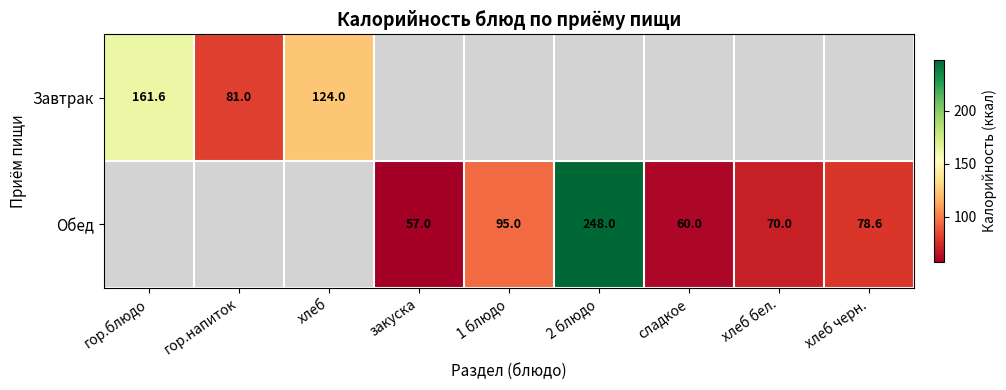

The Обед series shows 248.0 at 2 блюдо. True or false?

True